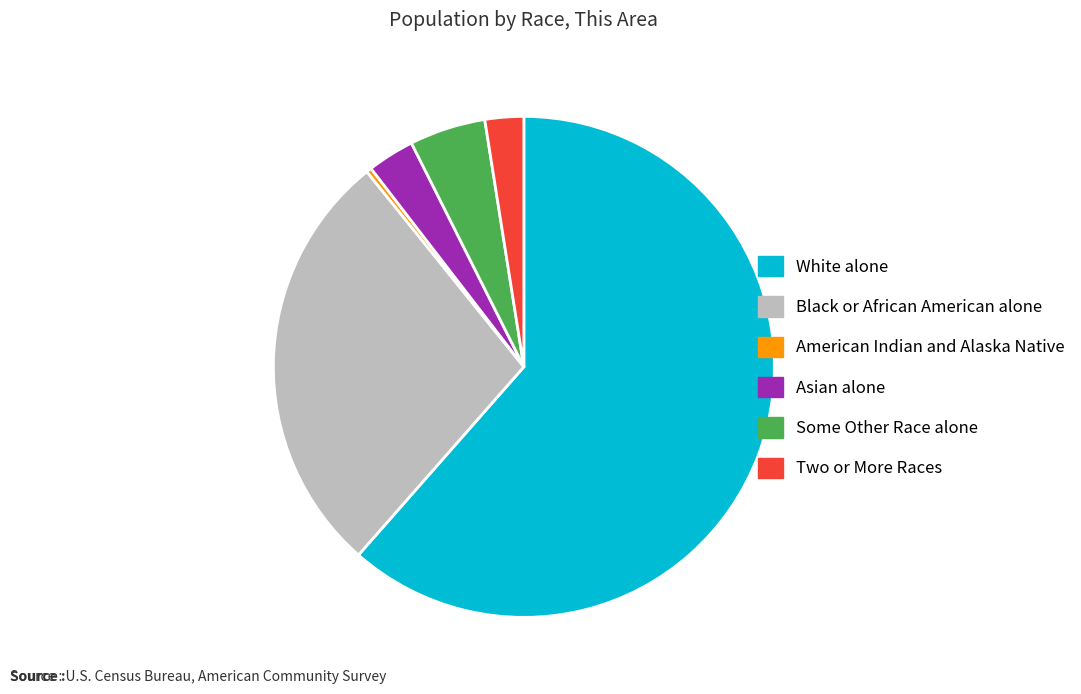

Which category accounts for the majority?

White alone